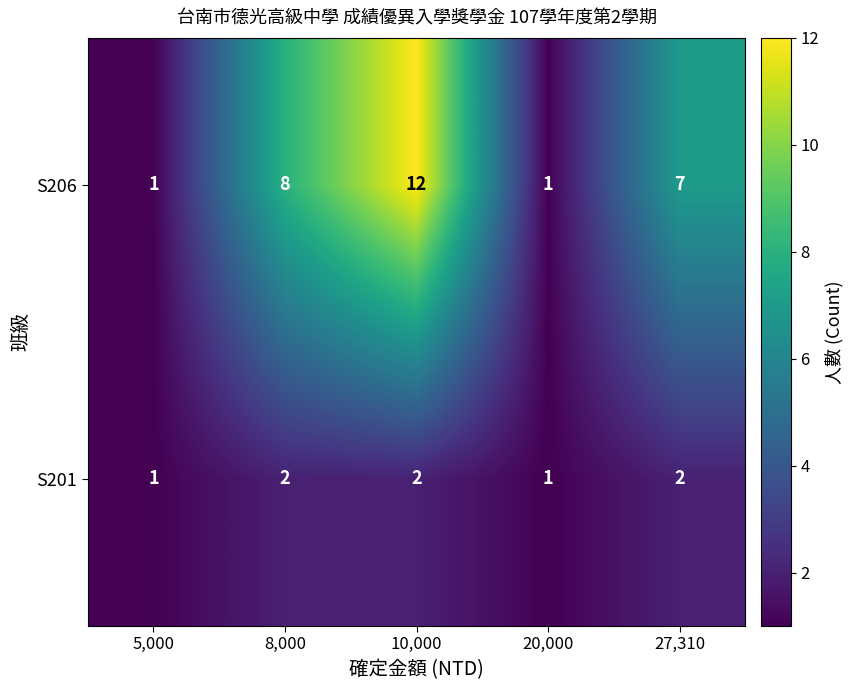

Which series has the widest spread of values?

S206